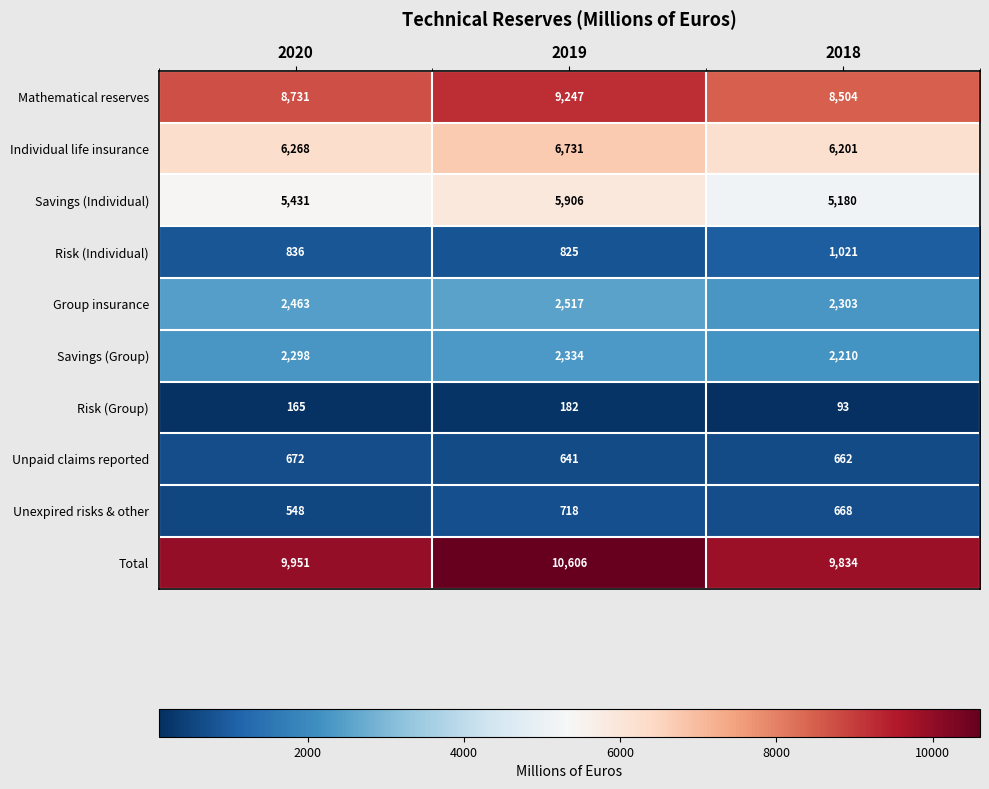

Where is Risk (Individual) nearest to the value 923?

2020